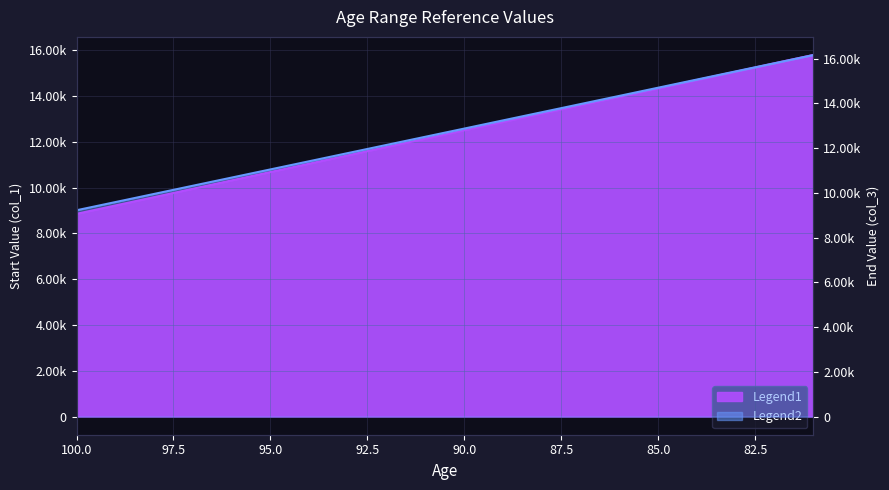

True or false: col_1 has a value of 17944 at 91.

False